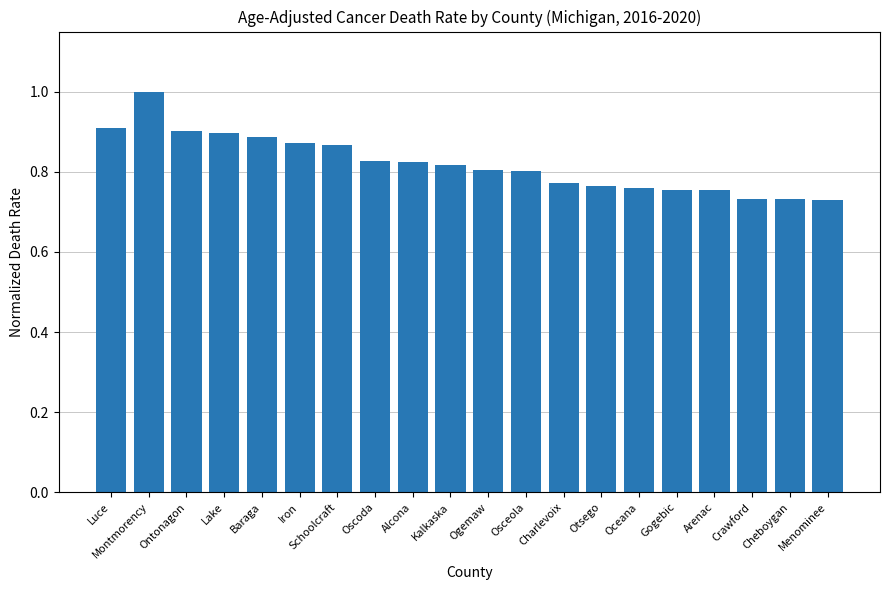

The value at Baraga is 0.9. True or false?

True